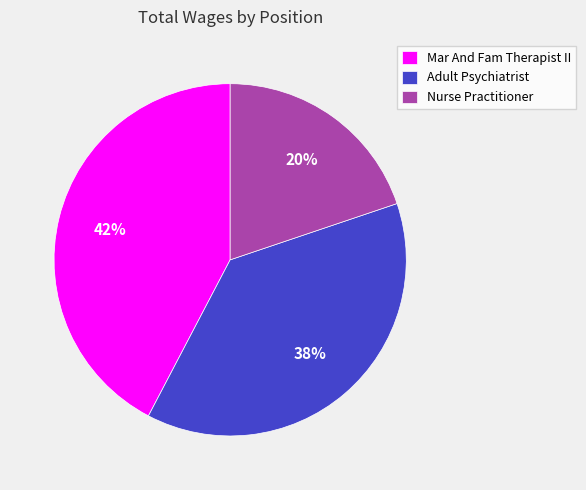

How many segments does this pie chart have?

3